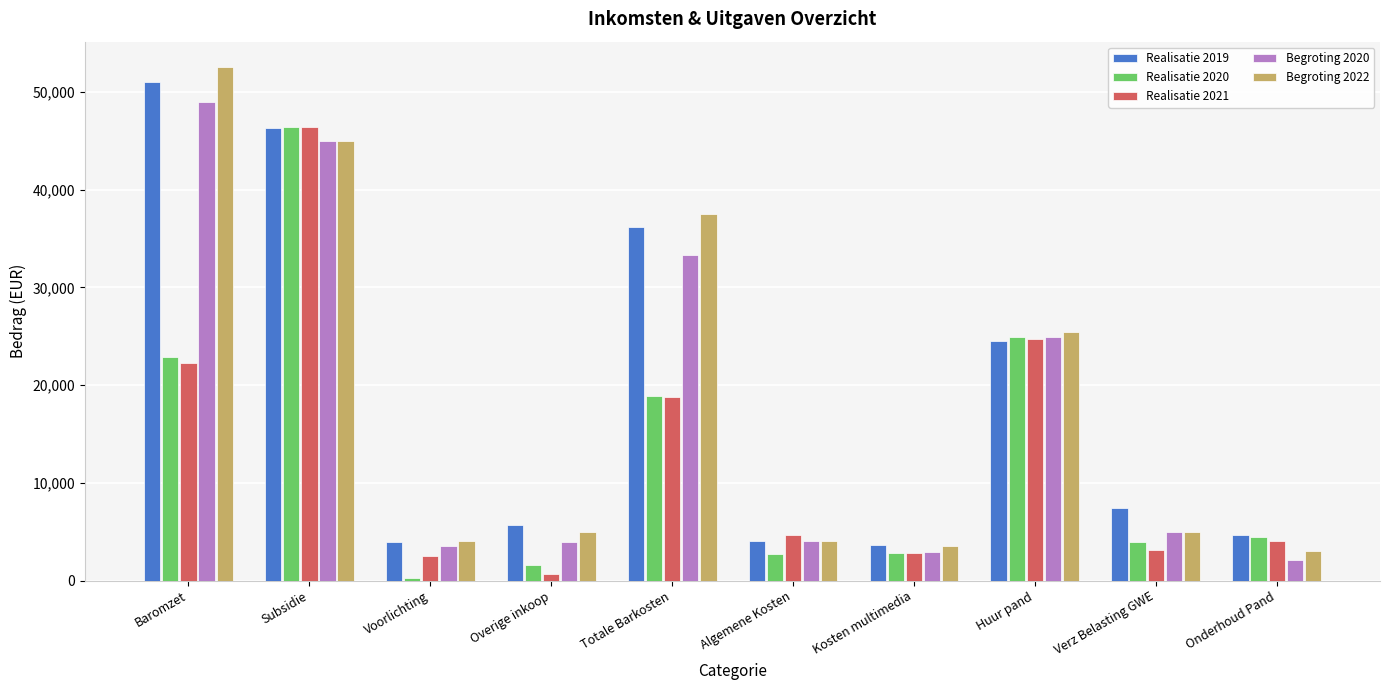

At which category is the sum across all series the highest?

Subsidie